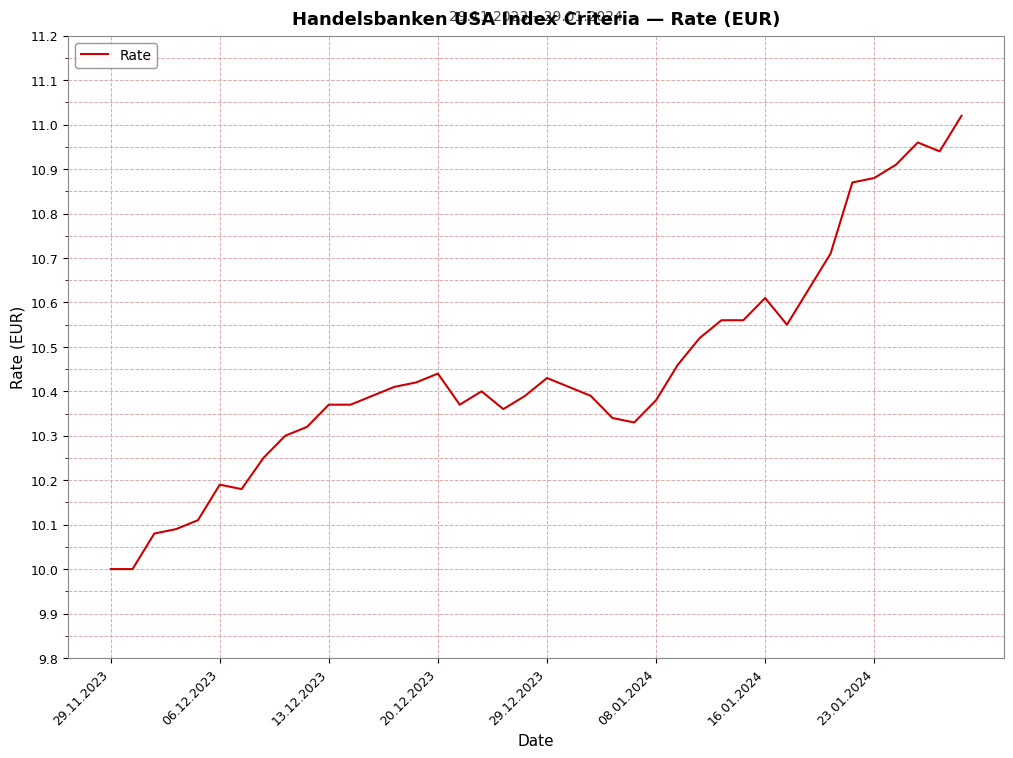

What is the difference between the maximum and minimum values?

1.0